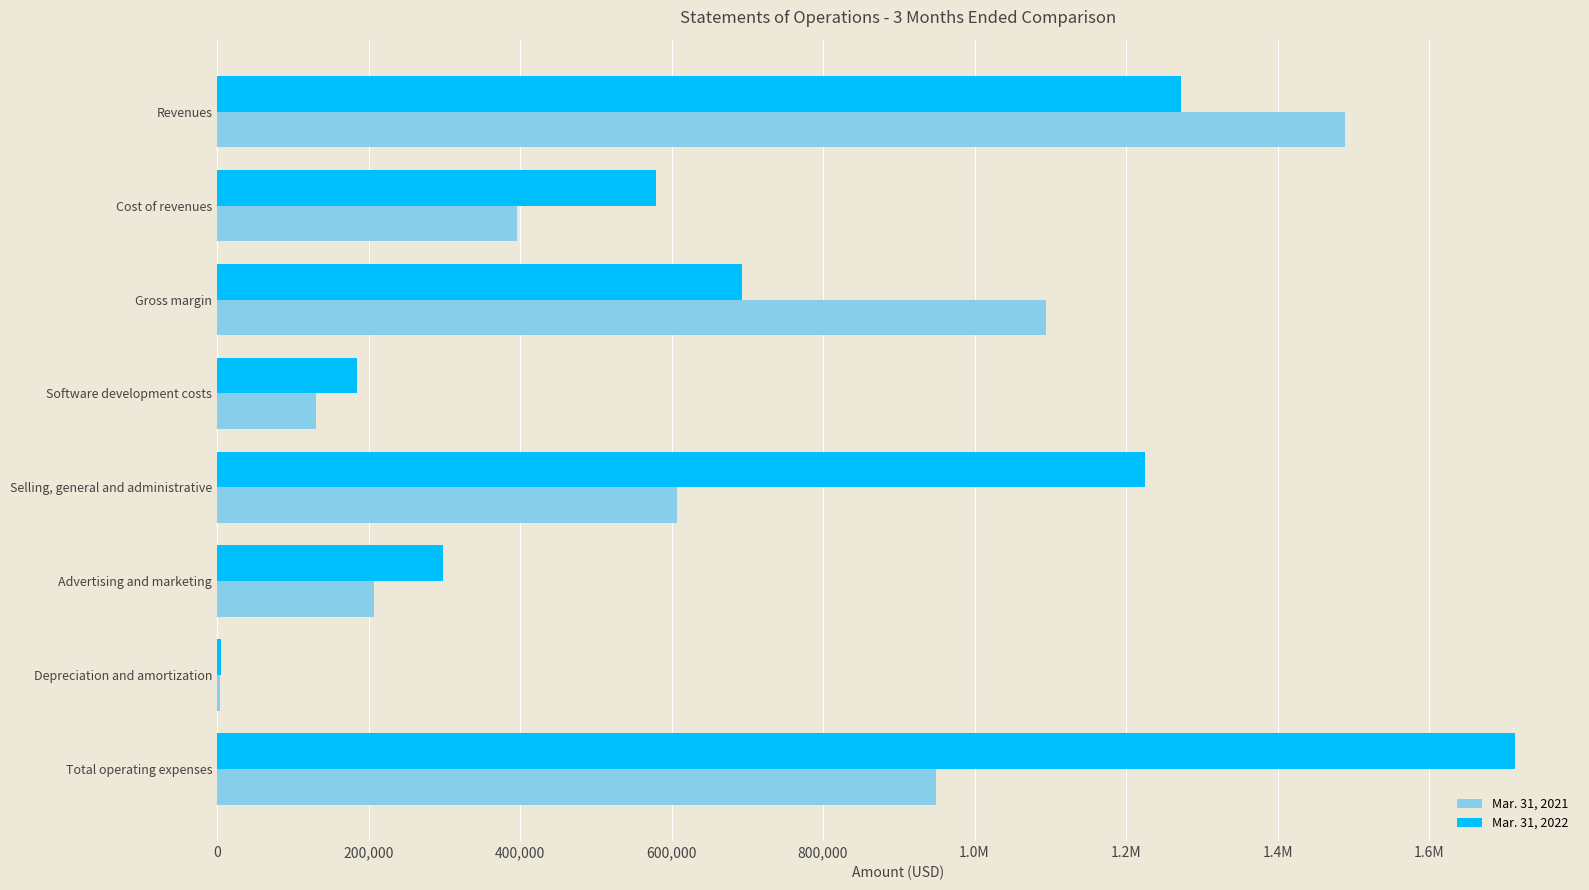

What are all the series names shown in the legend?

Mar. 31, 2021, Mar. 31, 2022